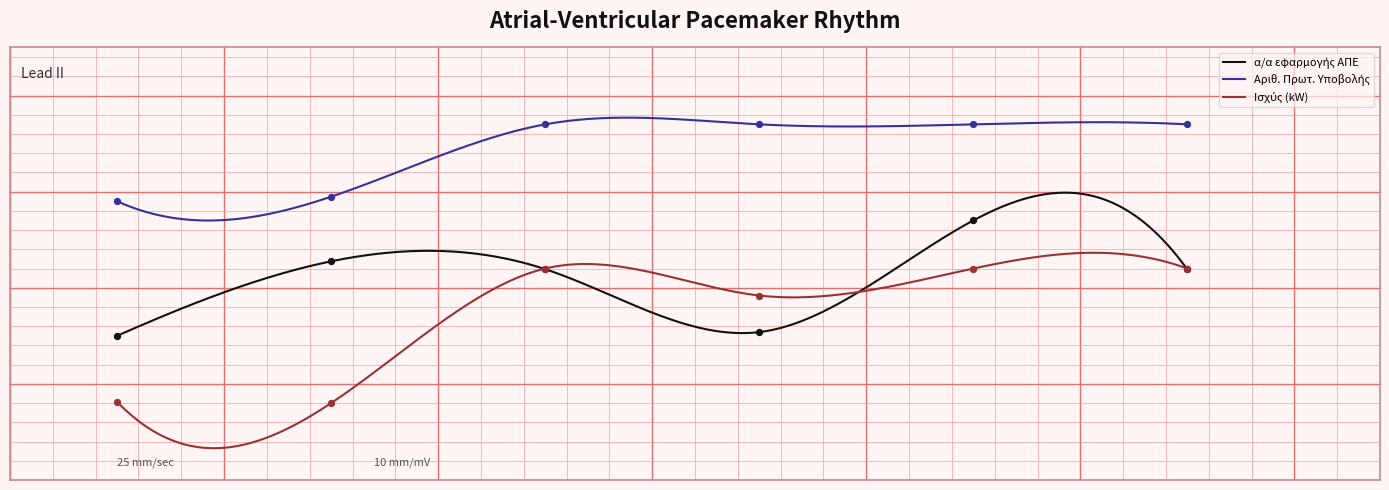

Which series has the largest total across all categories?

Αριθ. Πρωτ. Υποβολής Αίτησης